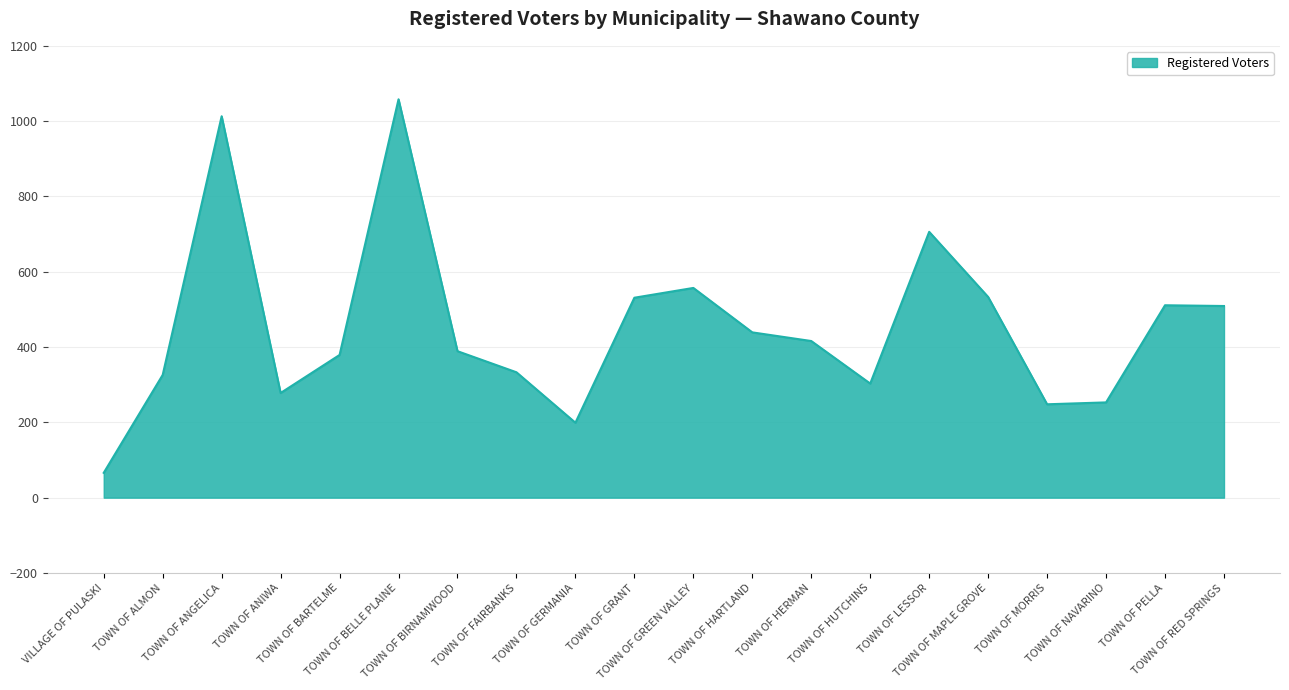

What is the difference between the maximum and minimum values?

992